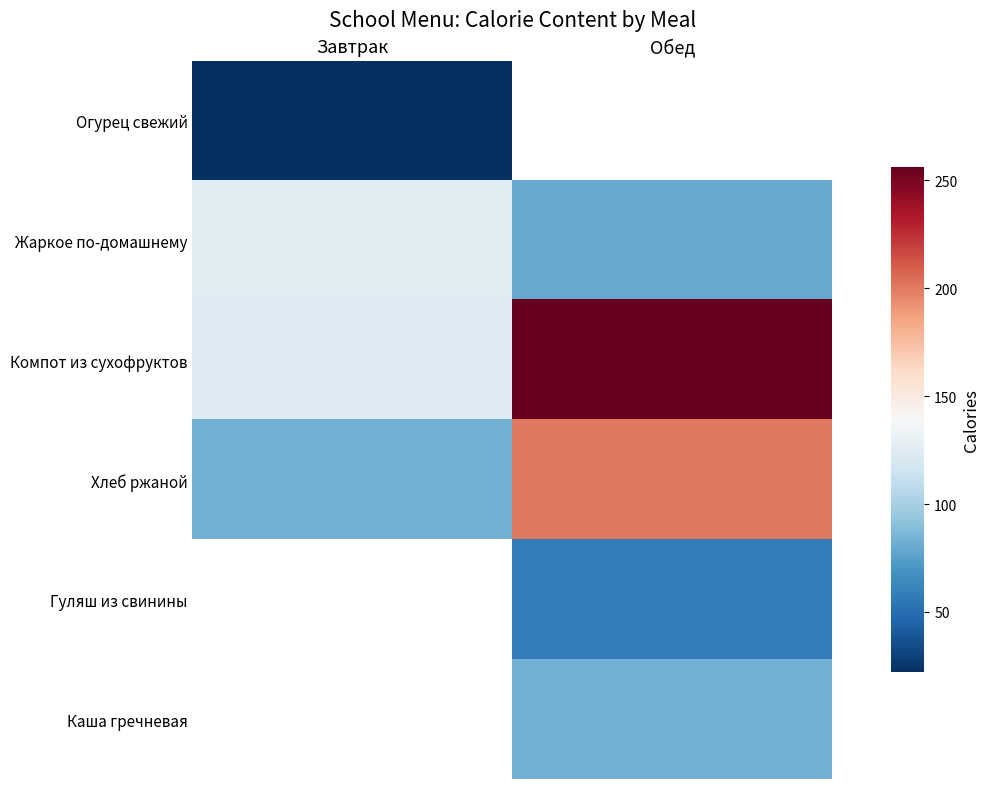

The Компот из сухофруктов series shows 54.5 at Завтрак. True or false?

False